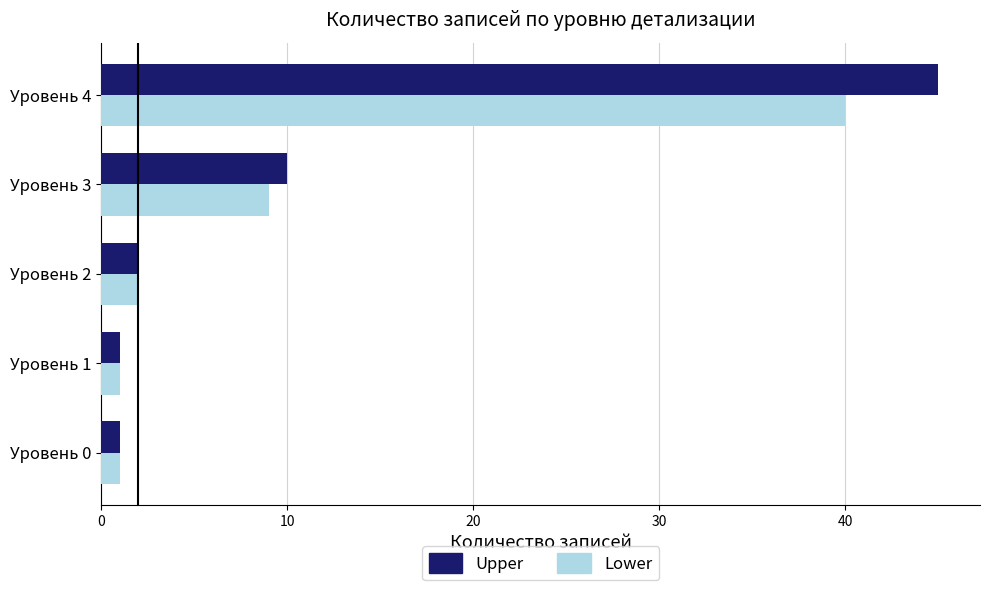

Rank the series by their maximum value, from lowest to highest.

Lower, Upper